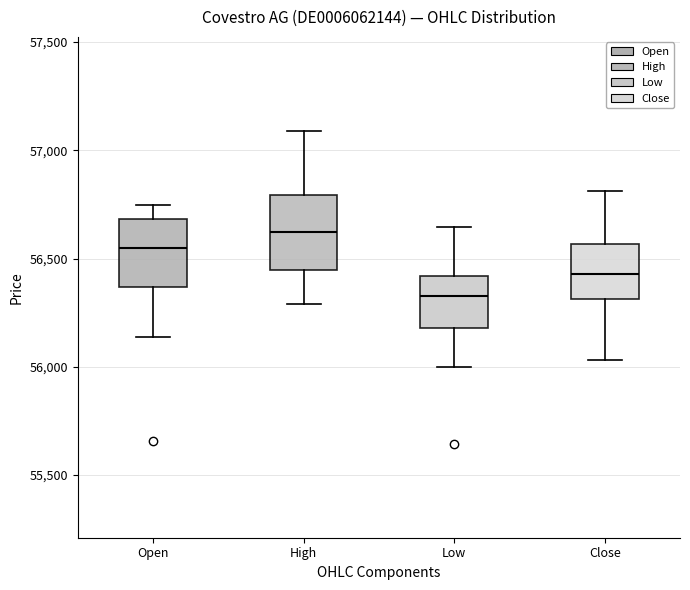

Which box's median line is the highest?

High